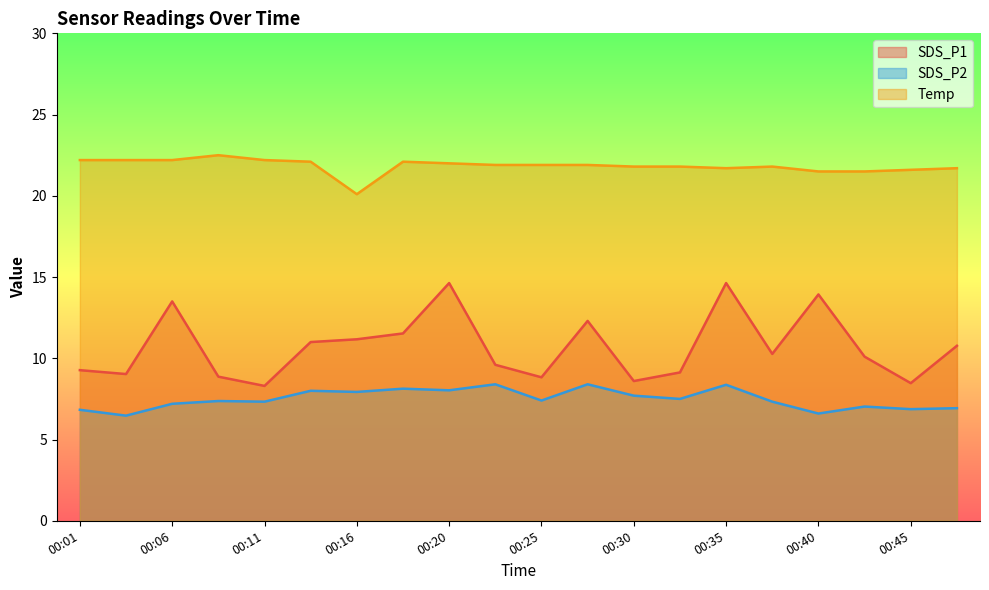

How many lines are shown in the chart?

3